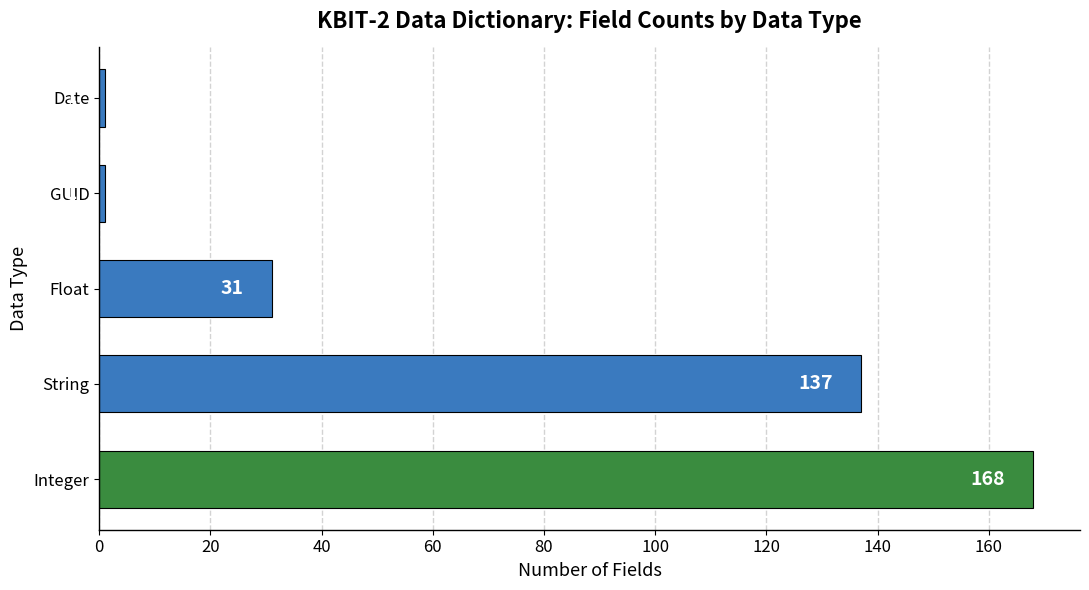

Is it true that the value at GUID is 1?

True